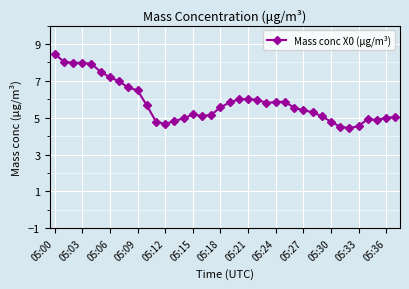

What is the average value?

5.8